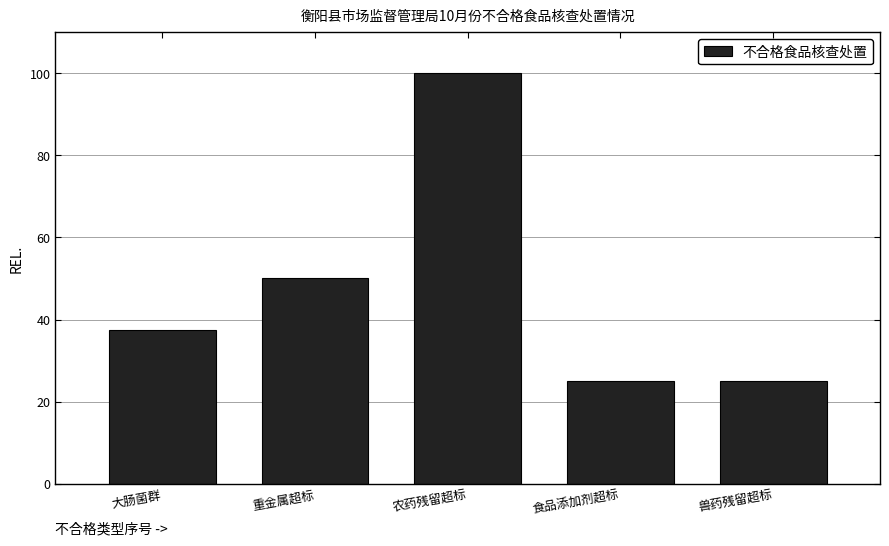

Reading left to right, list all the values displayed in this chart.

大肠菌群=37.5	重金属超标=50.0	农药残留超标=100.0	食品添加剂超标=25.0	兽药残留超标=25.0